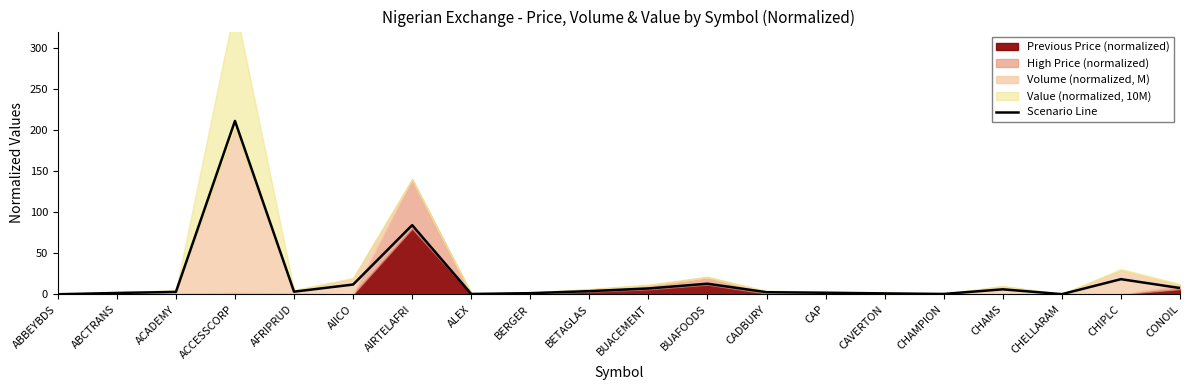

The chart shows a value of 7.7 at CONOIL. True or false?

True